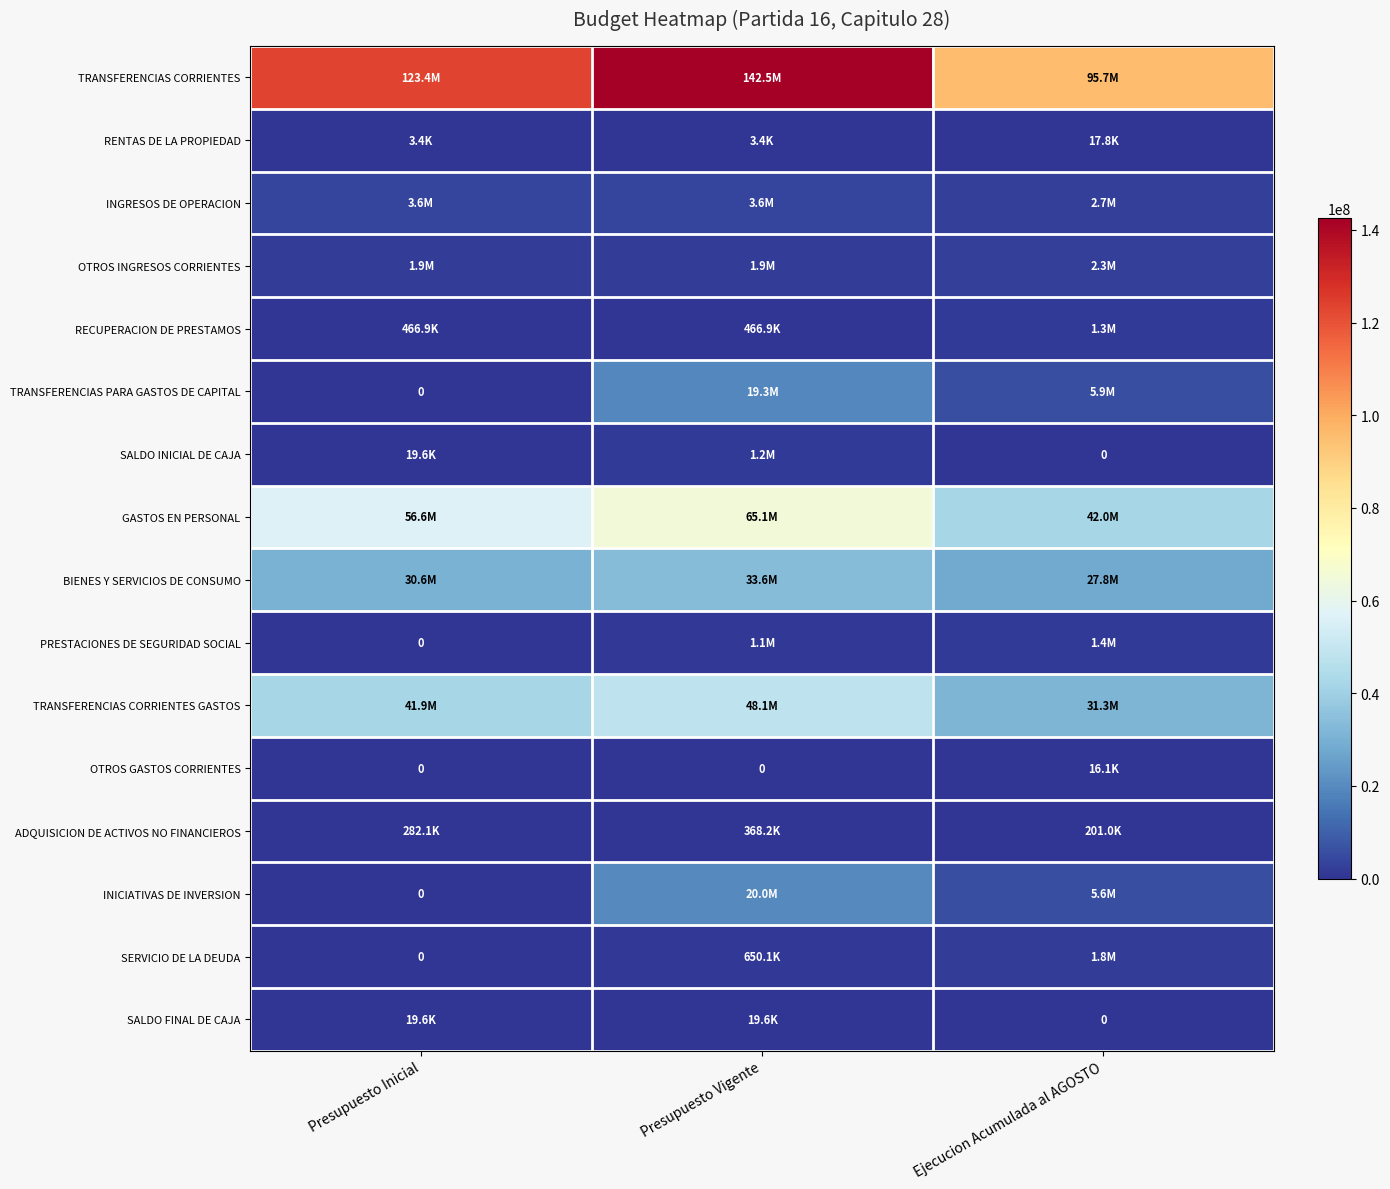

Count the number of data series in this chart.

16